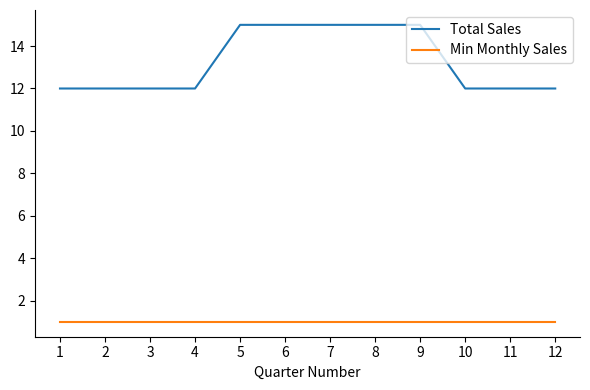

Reading left to right, what are all the values shown in this chart?

Total Sales: 1=12	2=12	3=12	4=12	5=15	6=15	7=15	8=15	9=15	10=12	11=12	12=12
Min Monthly Sales: 1=1	2=1	3=1	4=1	5=1	6=1	7=1	8=1	9=1	10=1	11=1	12=1